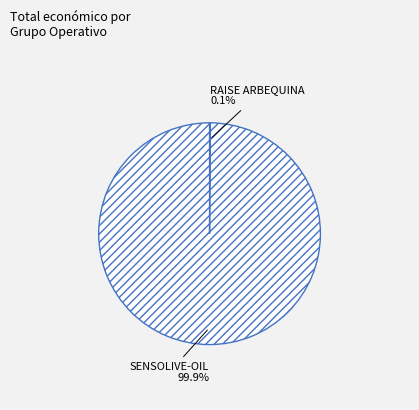

Is there a majority slice in this chart?

Yes